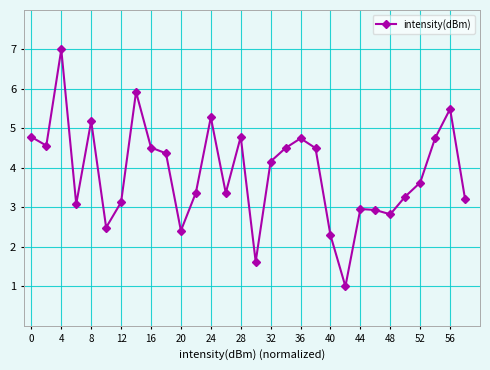

What is the average value?

3.9